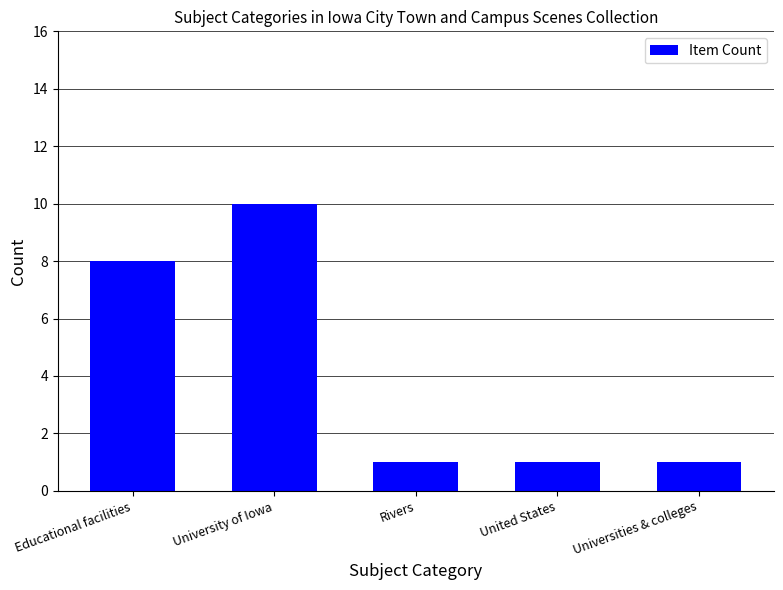

Are the bars horizontal?

No